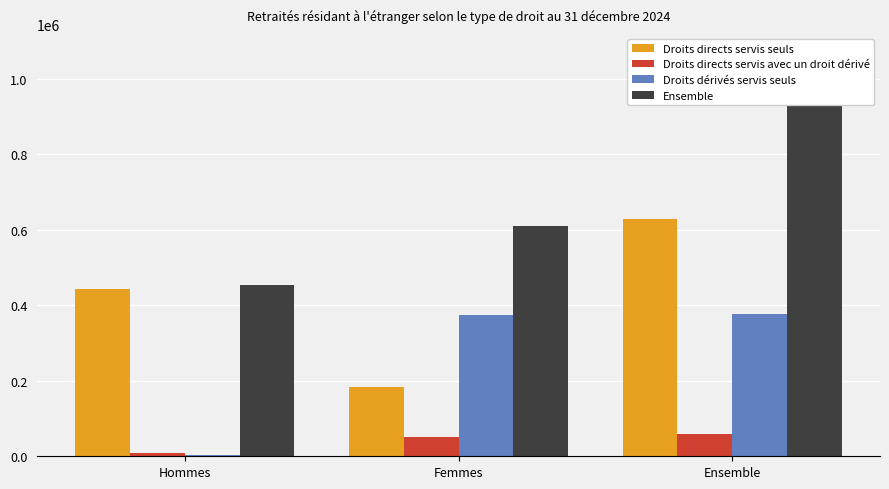

What is the spread (max minus min) of values at Hommes?

452192